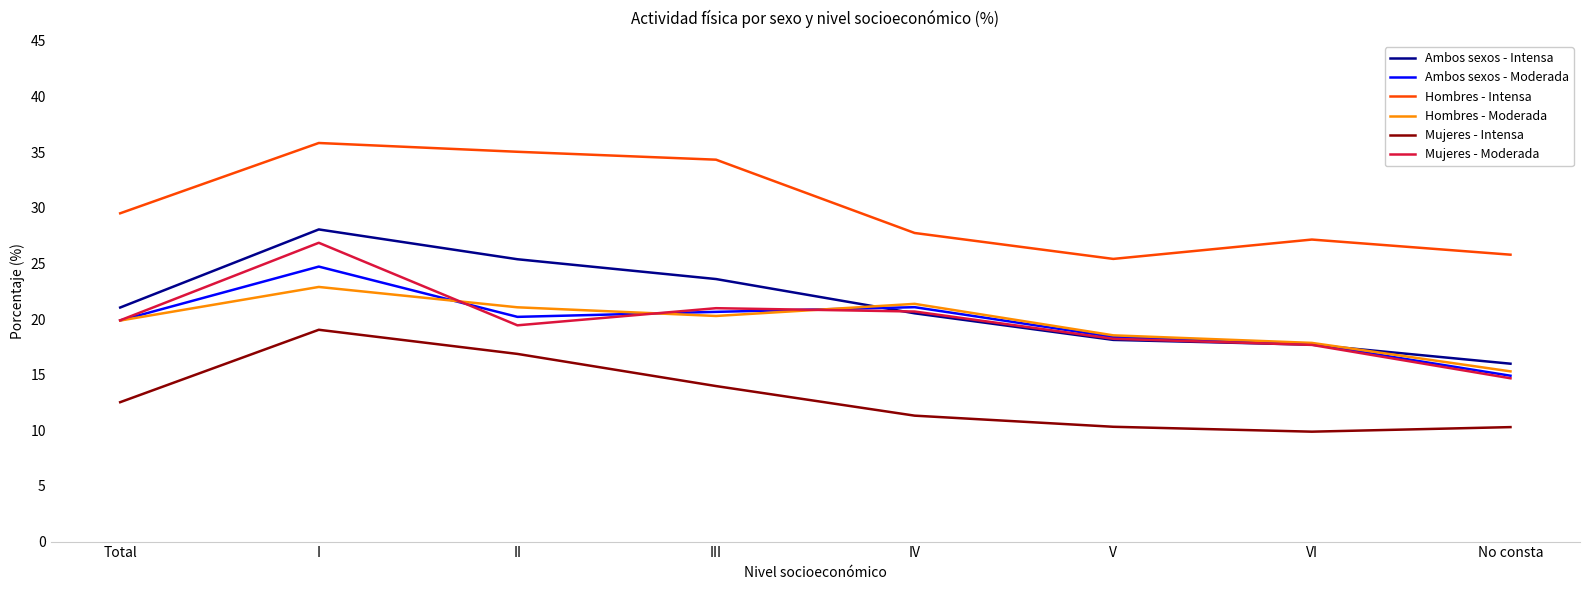

What position from the left is IV?

5